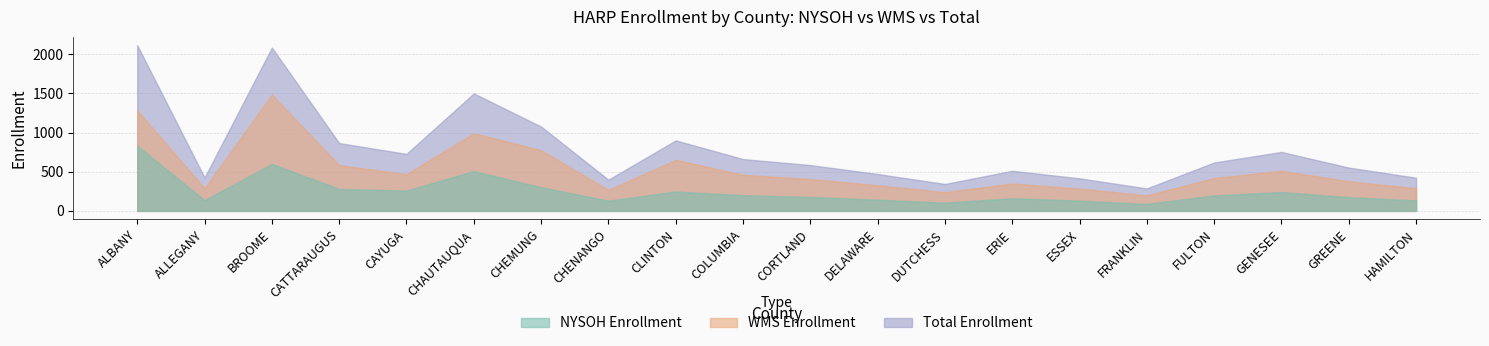

True or false: NYSOH Enrollment and WMS Enrollment cross at least once.

False